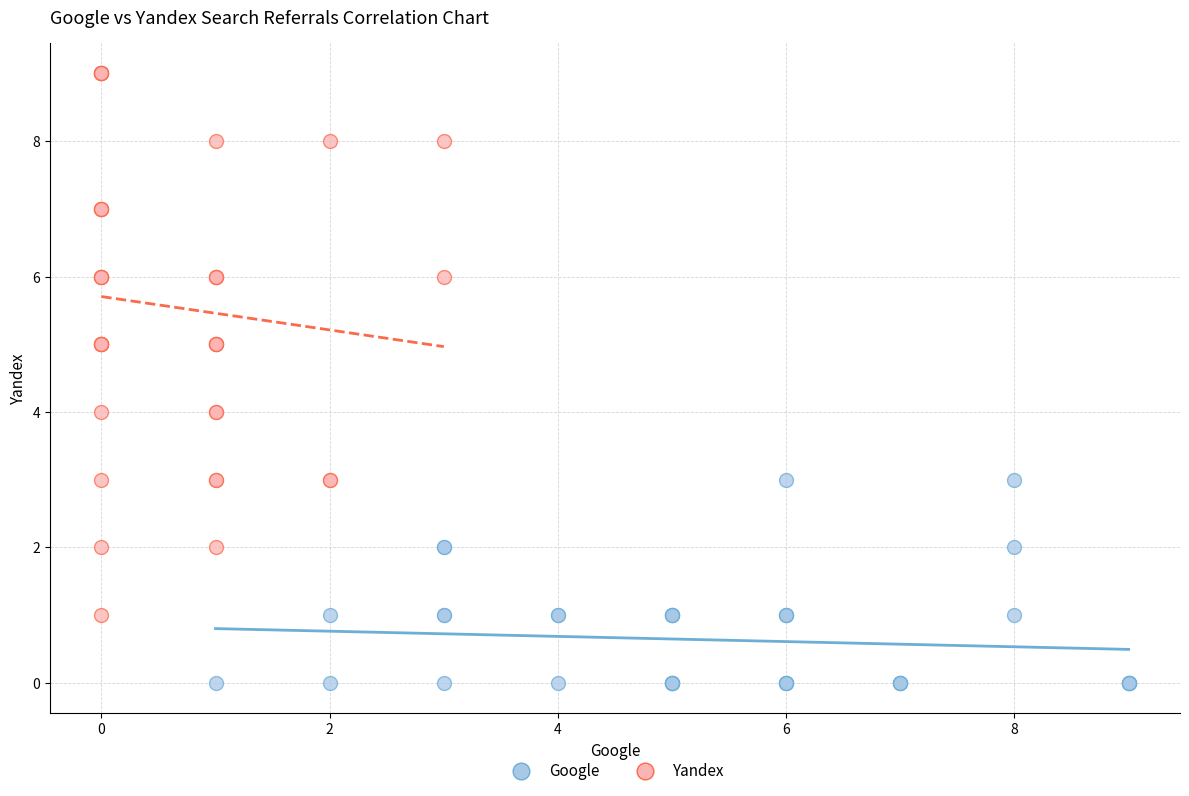

Which series reaches the minimum Y coordinate?

Google